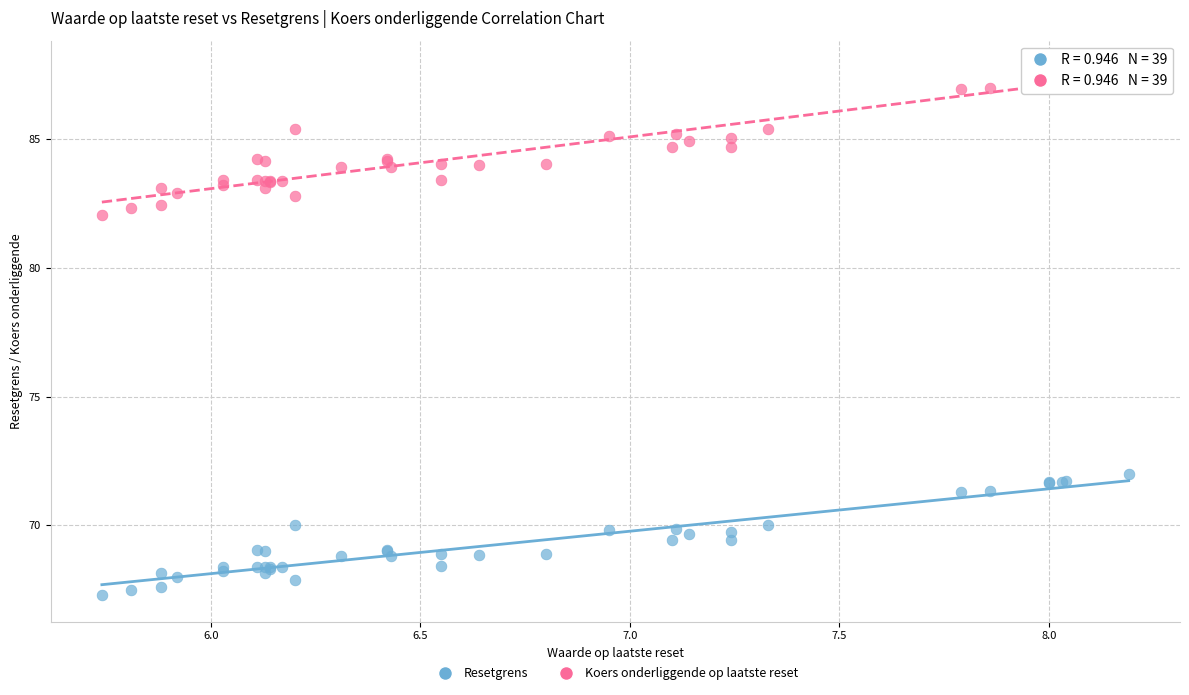

Which series has the widest spread of Y values?

Koers onderliggende op laatste reset